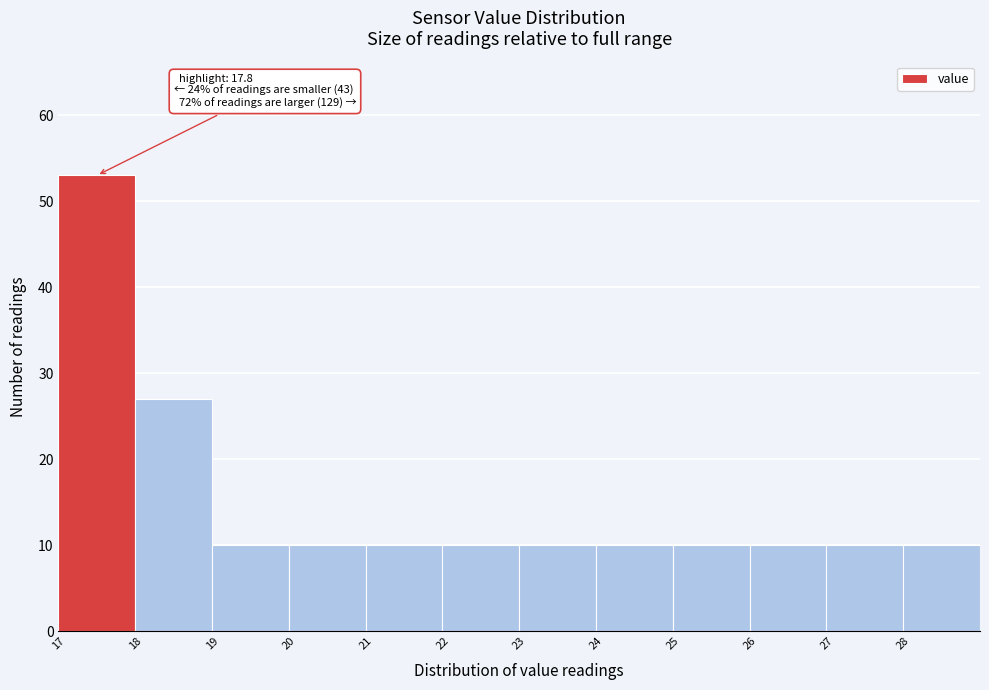

Which range on the x-axis has the tallest bar?

17 to 18